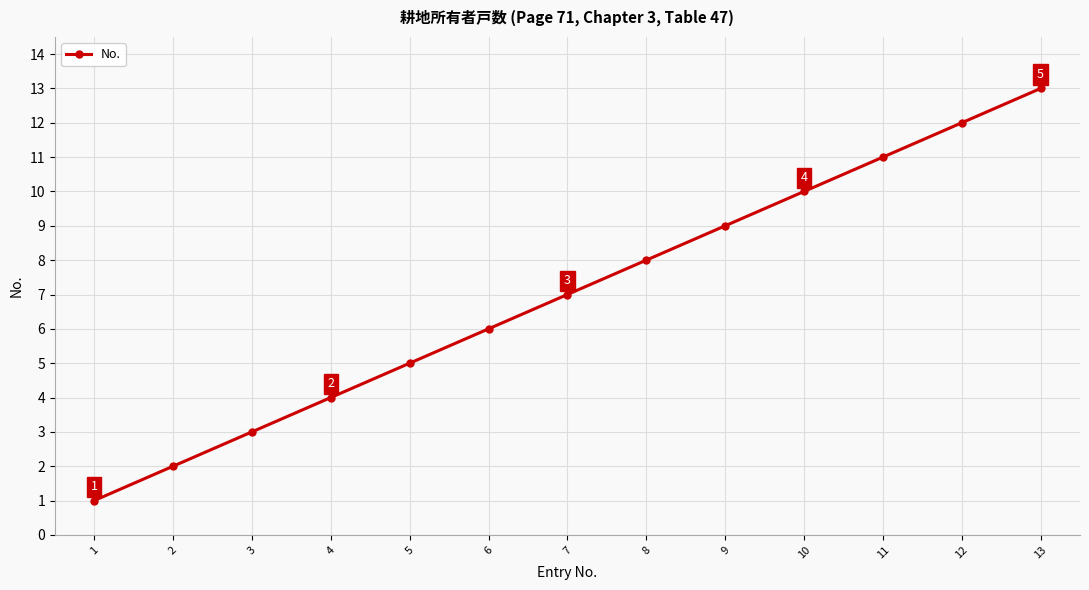

The value at 10 is 13. True or false?

False